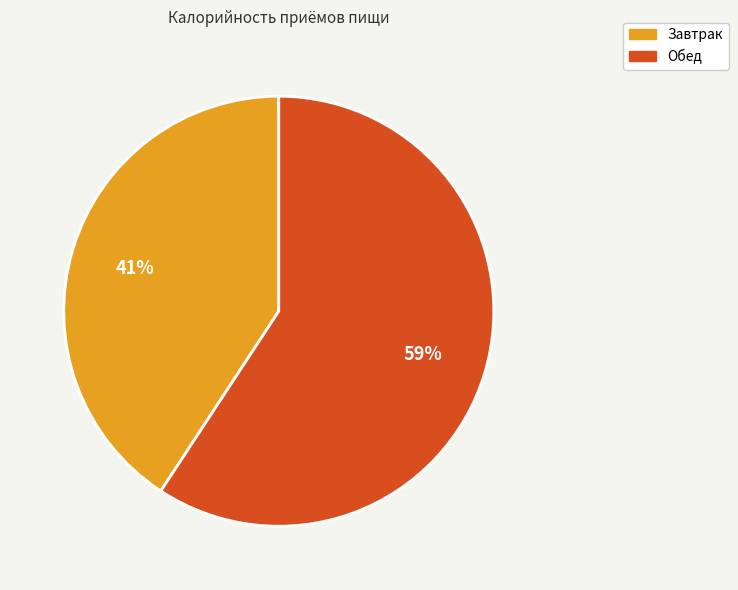

Which slice is the largest?

Обед